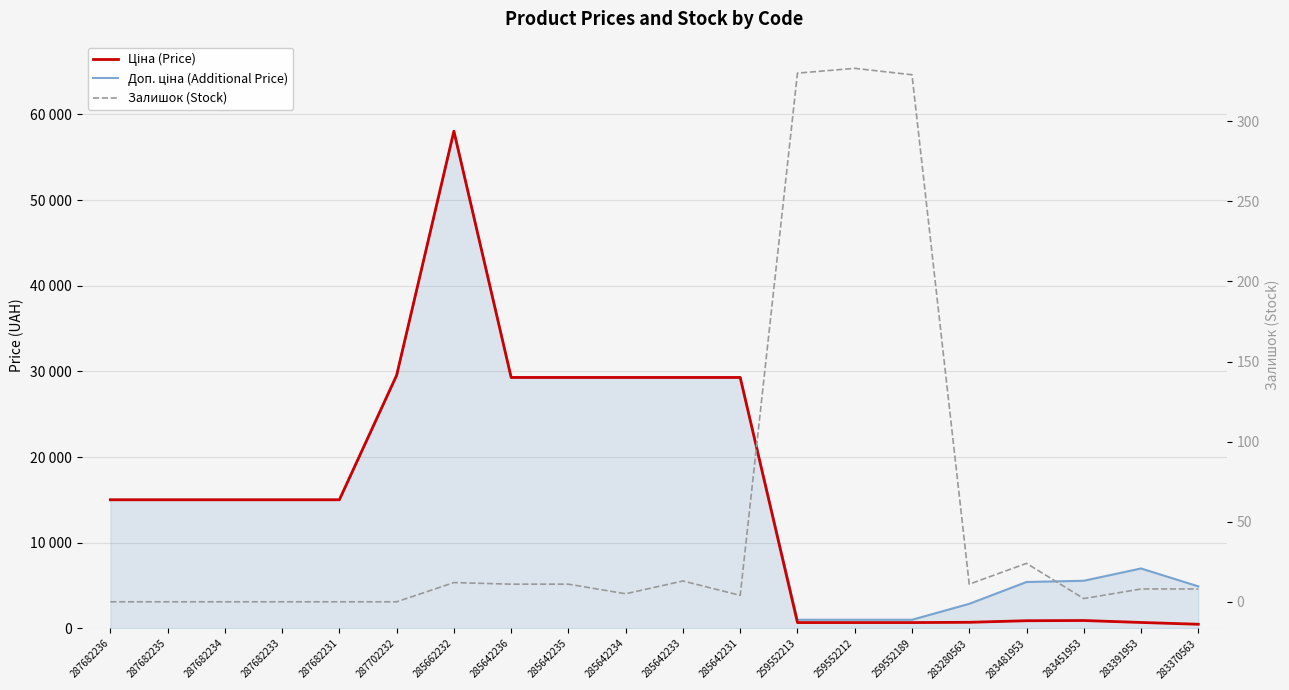

True or false: Залишок (Stock) and Ціна (Price) intersect in this chart.

False